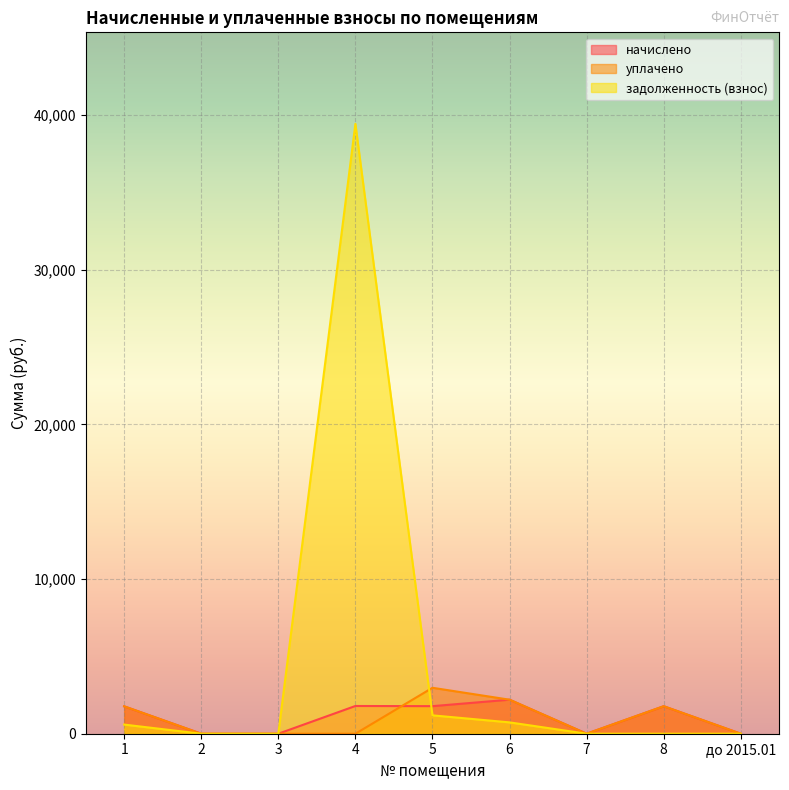

What is the difference between the начислено values at 1 and 3?

1770.7